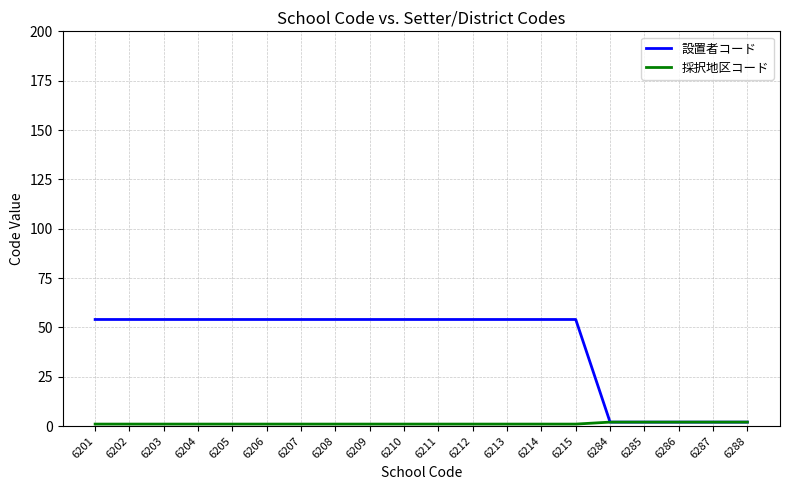

Which series has the largest total across all categories?

設置者コード